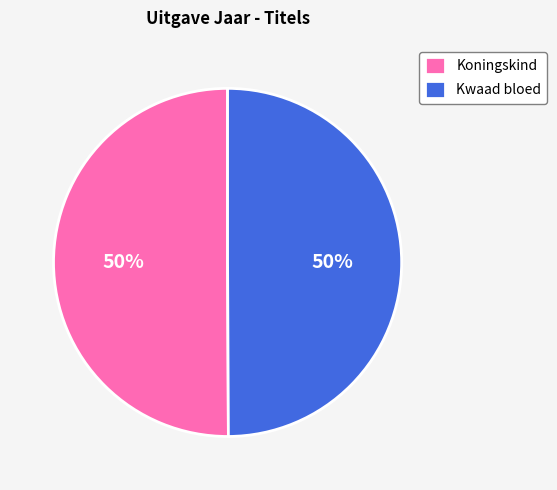

Is the sum of Koningskind and Kwaad bloed greater than half?

Yes